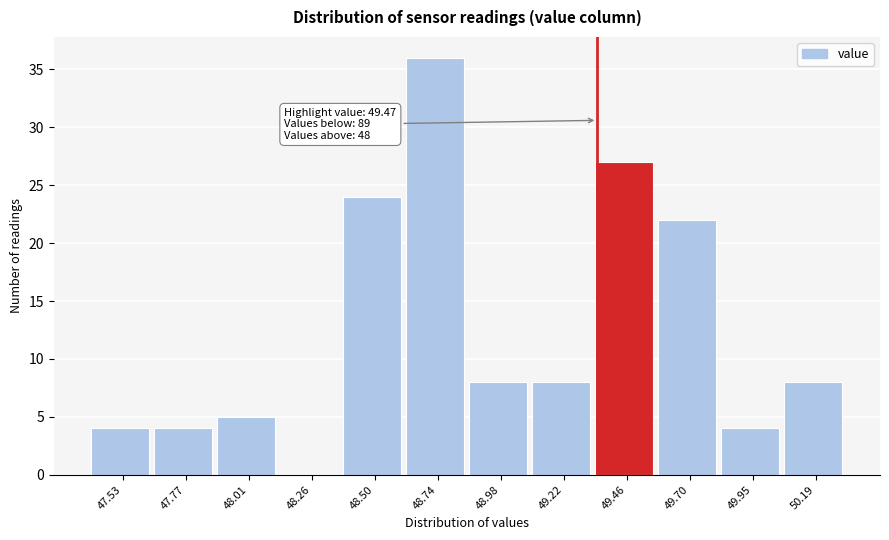

Reading left to right, what are all the values shown in this chart?

47.53=4	47.77=4	48.01=5	48.26=0	48.50=24	48.74=36	48.98=8	49.22=8	49.46=27	49.70=22	49.95=4	50.19=8